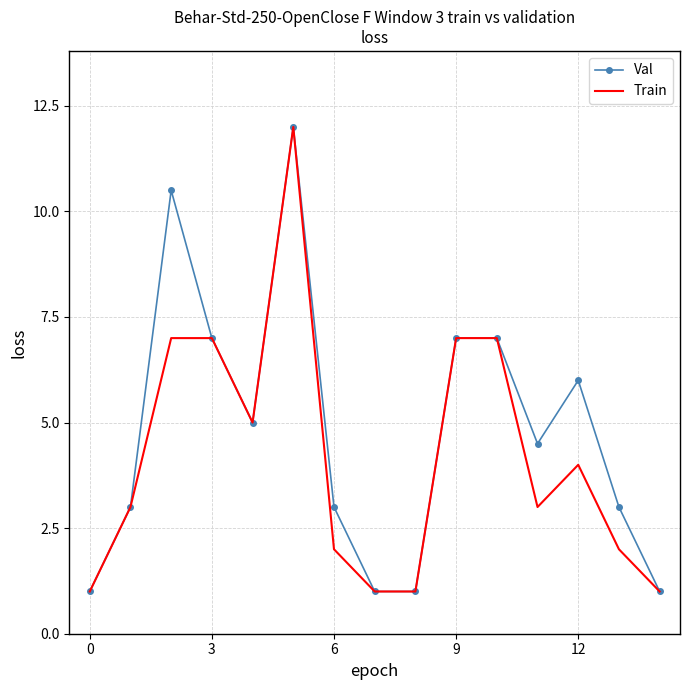

Which series has the largest total across all categories?

Val